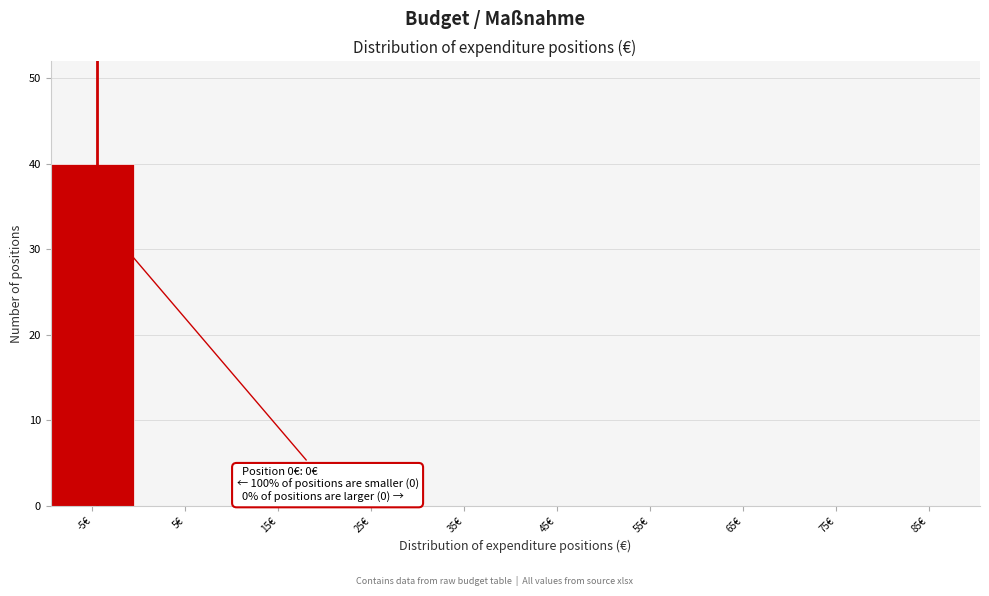

Reading left to right, extract all data points from this chart.

-5€=40	5€=0	15€=0	25€=0	35€=0	45€=0	55€=0	65€=0	75€=0	85€=0